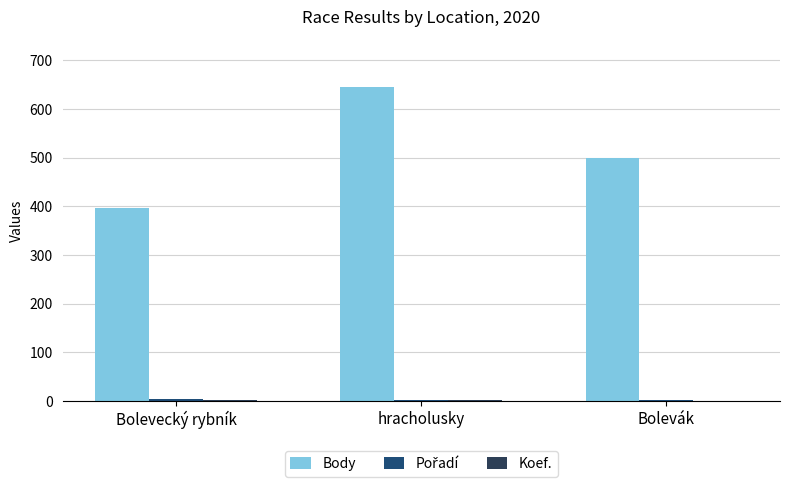

How many series are shown in this chart?

3